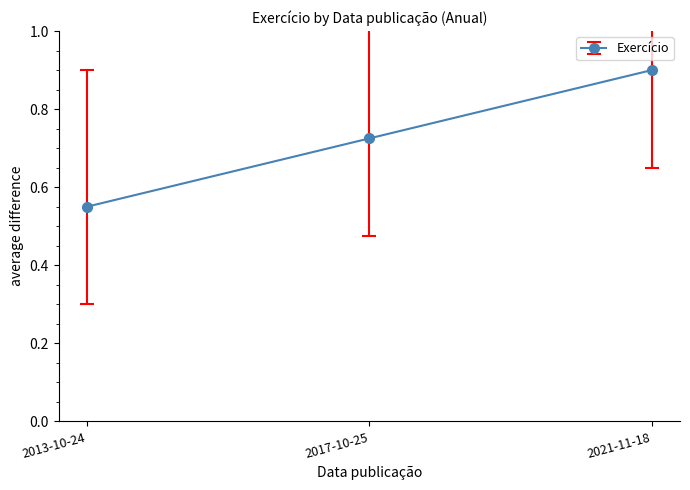

Which category has the highest value across all series?

2021-11-18